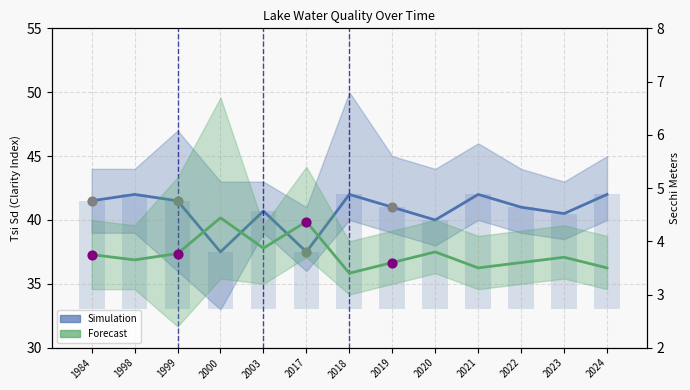

At how many categories does at least one series exceed 27?

13